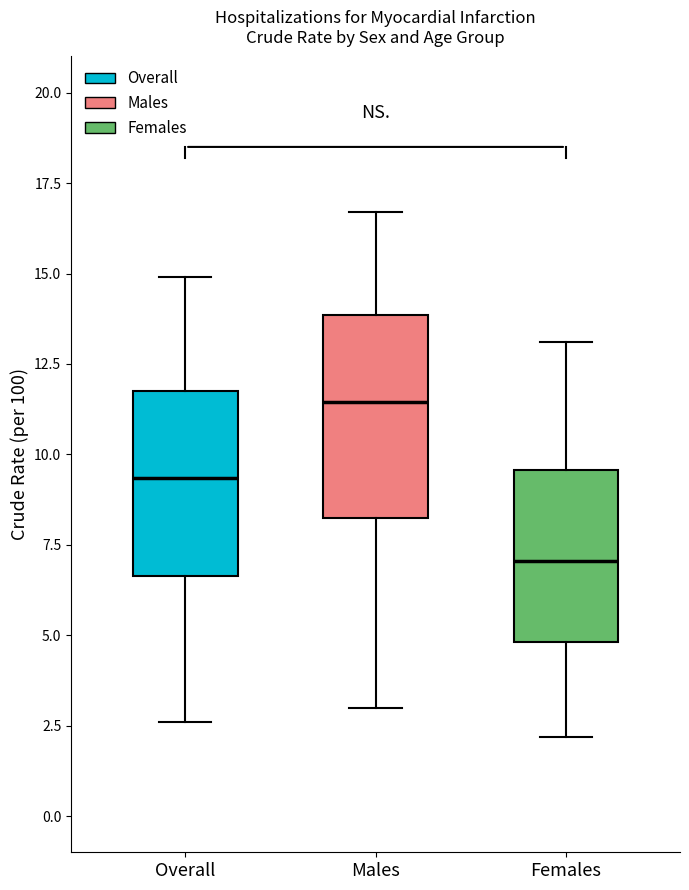

Where is the lower edge of the box for Males on the y-axis? The values are not printed on the chart, so give them approximately, as read against the axis.

8.5